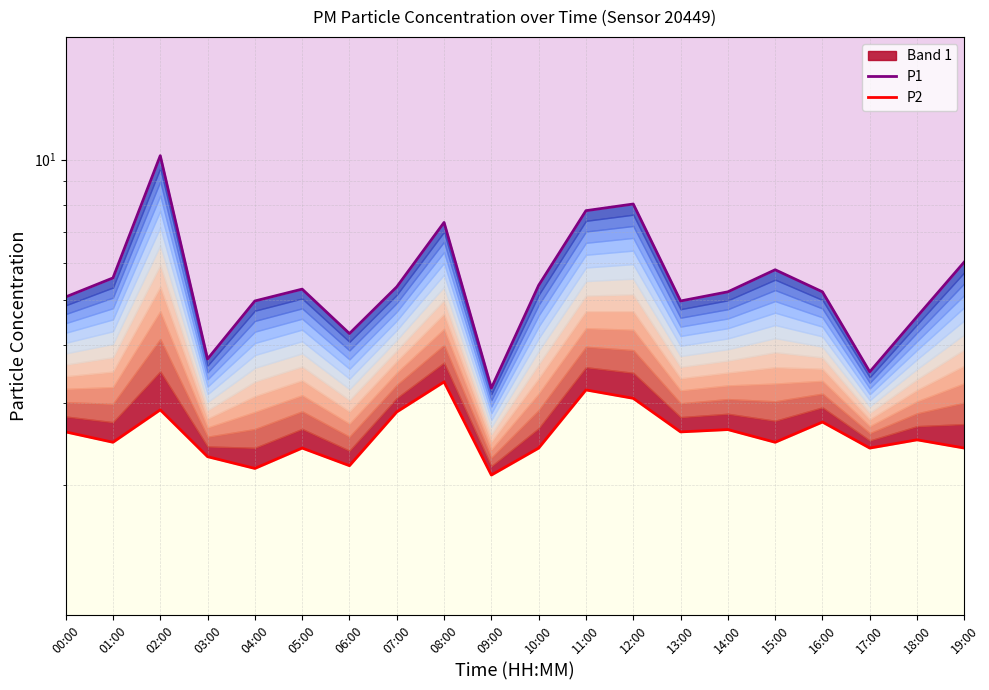

True or false: P1 has more than 0 points higher than both neighbors.

True